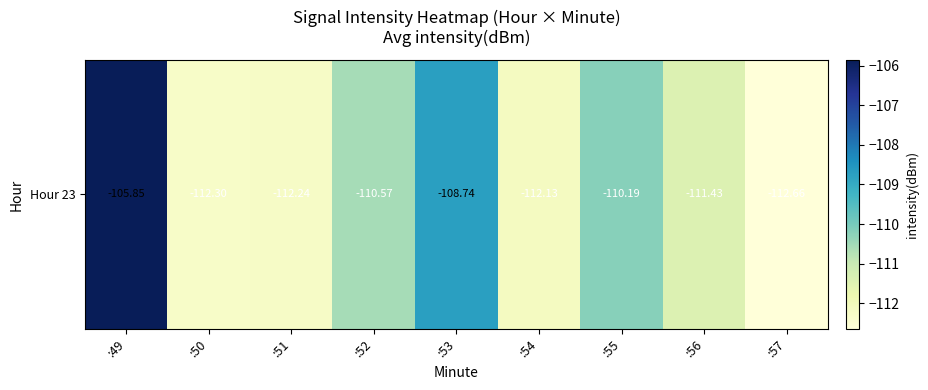

How many values are below -111?

5